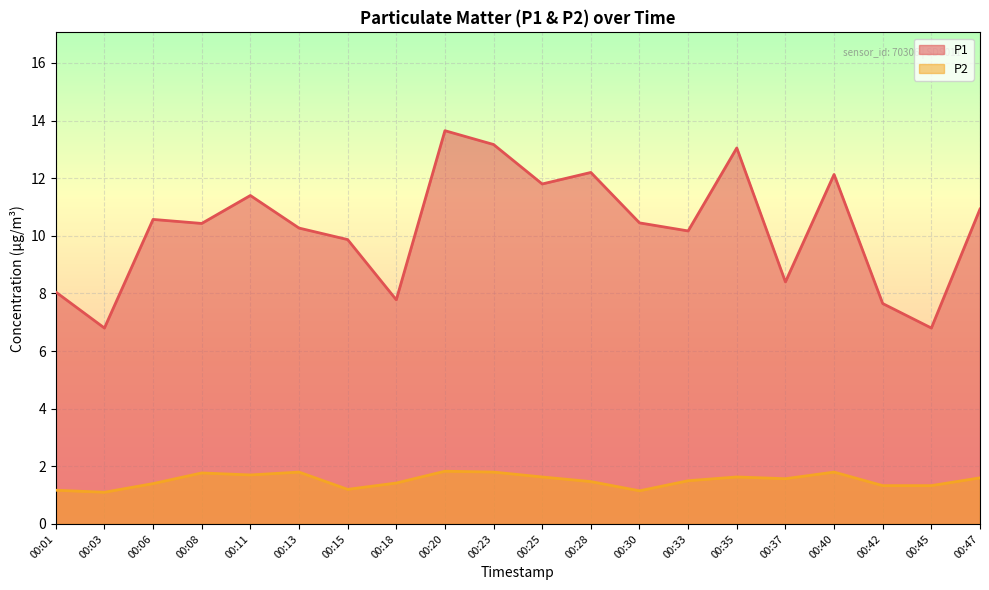

Reading left to right, extract all data points from this chart.

P1: 8.1	6.8	10.6	10.4	11.4	10.3	9.9	7.8	13.7	13.2	11.8	12.2	10.4	10.2	13.1	8.4	12.1	7.7	6.8	10.9
P2: 1.2	1.1	1.4	1.8	1.7	1.8	1.2	1.4	1.8	1.8	1.6	1.5	1.1	1.5	1.6	1.6	1.8	1.3	1.3	1.6